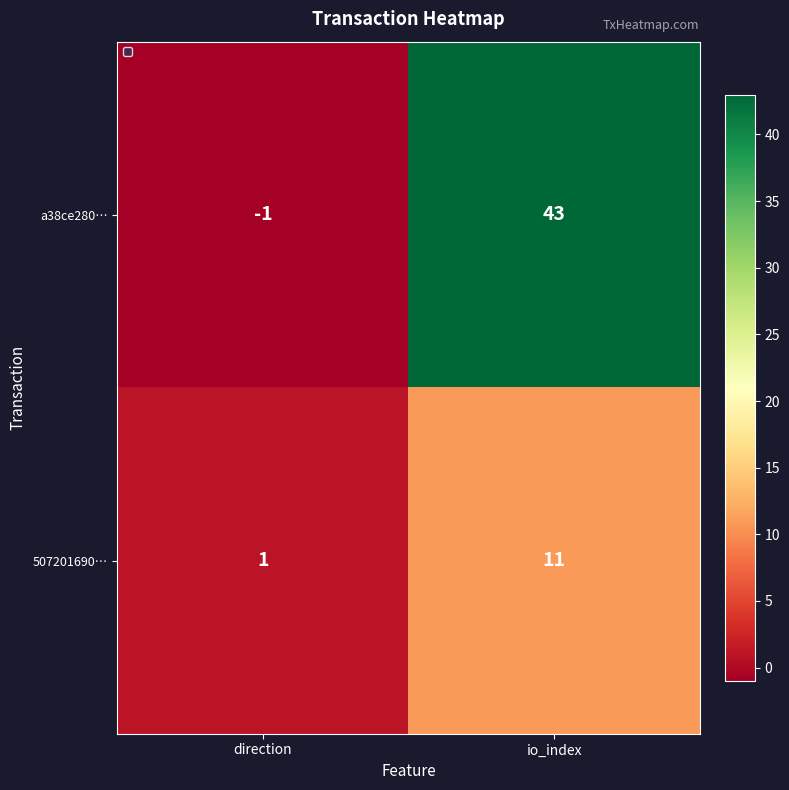

Count the number of data series in this chart.

2